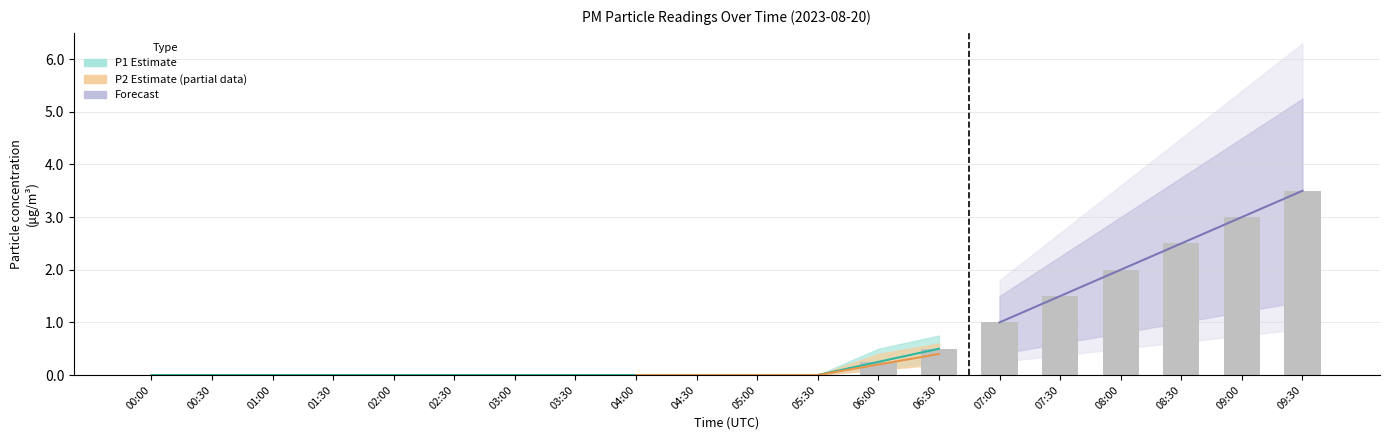

Are the bars horizontal?

No